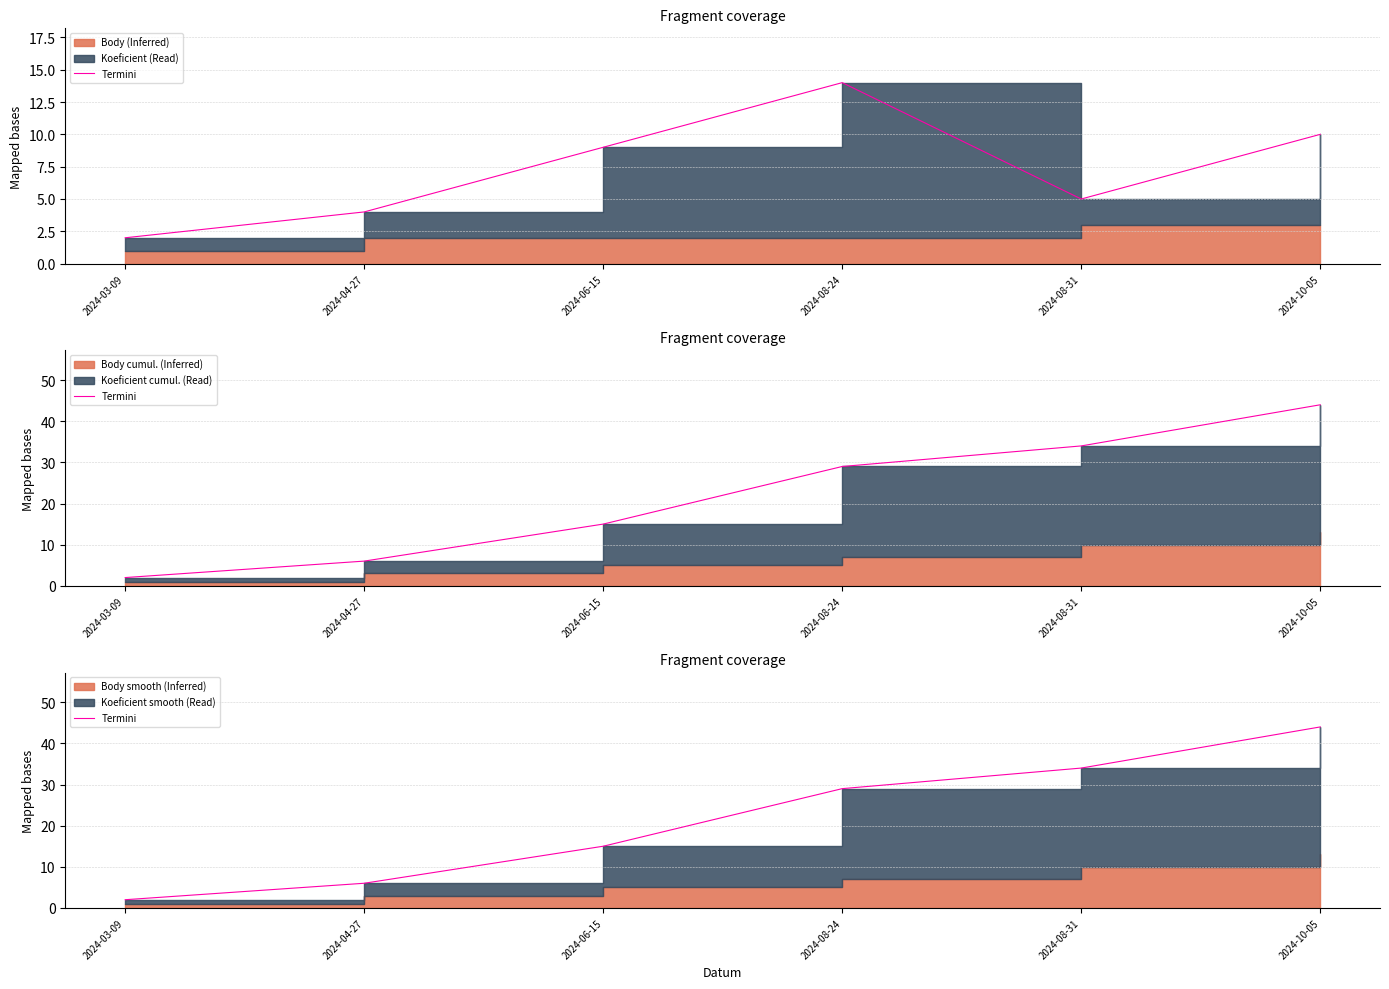

What is the average value?

22